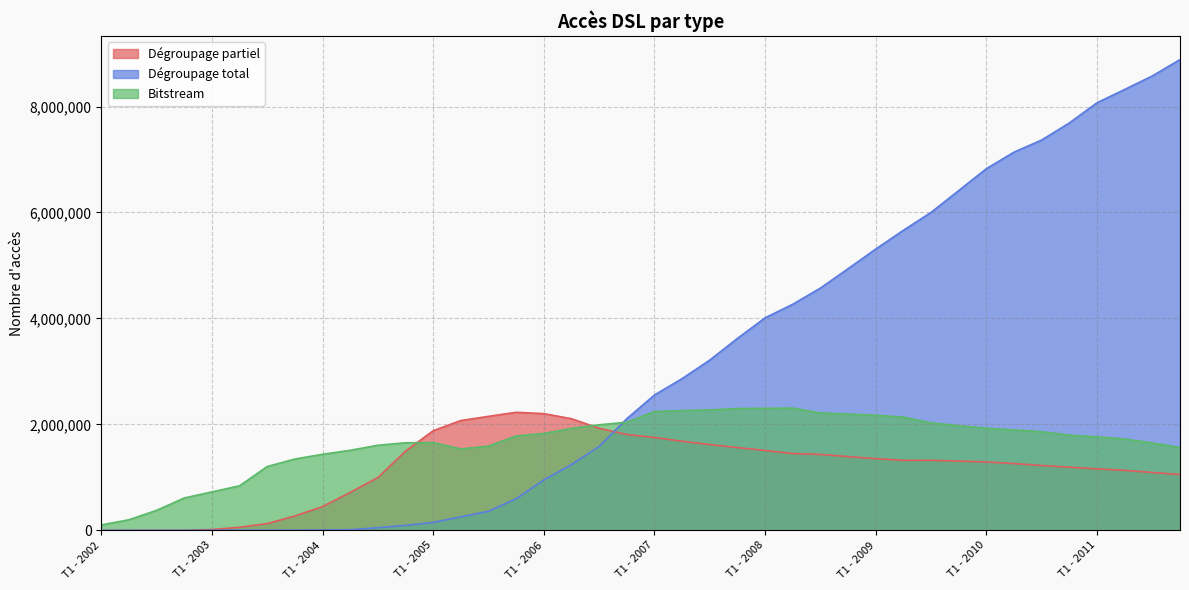

Which has a higher value, T2 - 2005 or T1 - 2007?

T2 - 2005